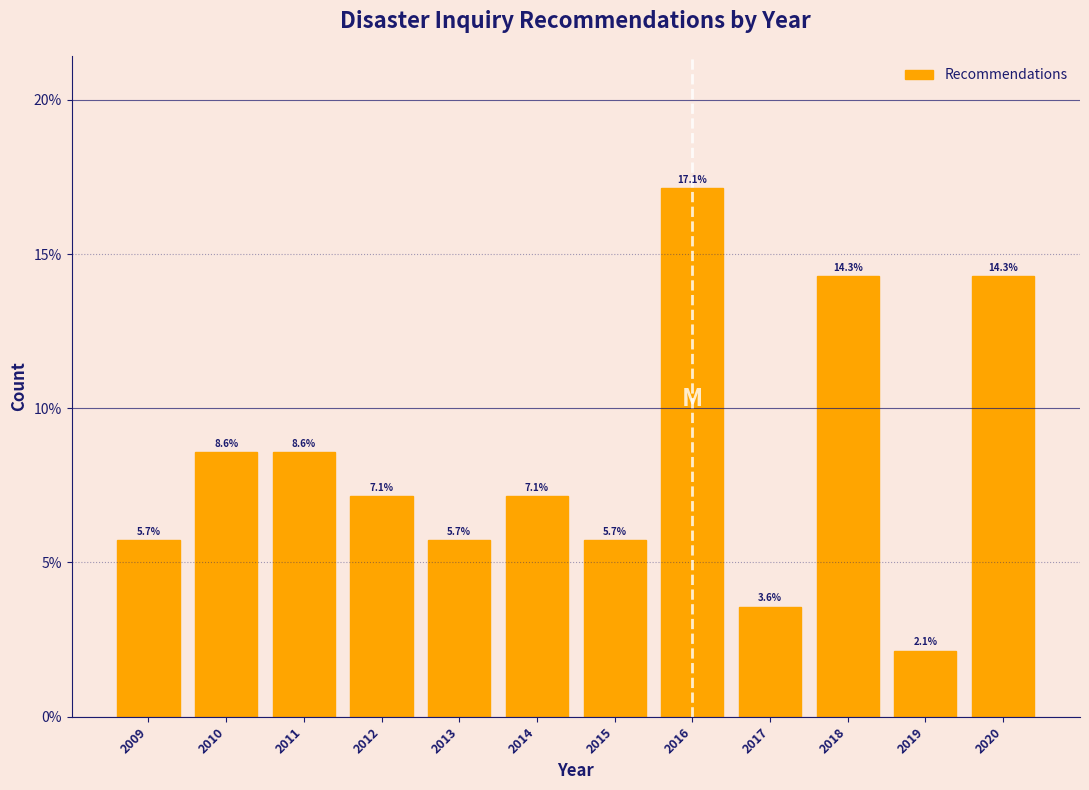

Reading right to left, list all the values displayed in this chart.

14.3	2.1	14.3	3.6	17.1	5.7	7.1	5.7	7.1	8.6	8.6	5.7